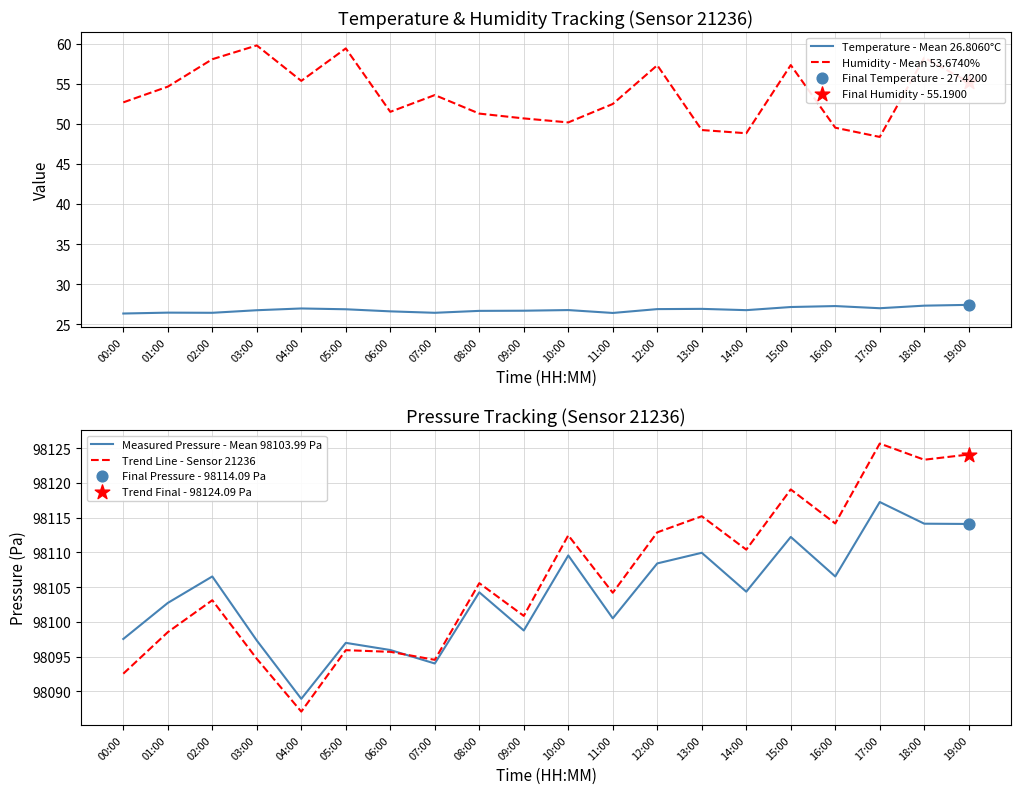

At how many categories does at least one series exceed 93657?

20